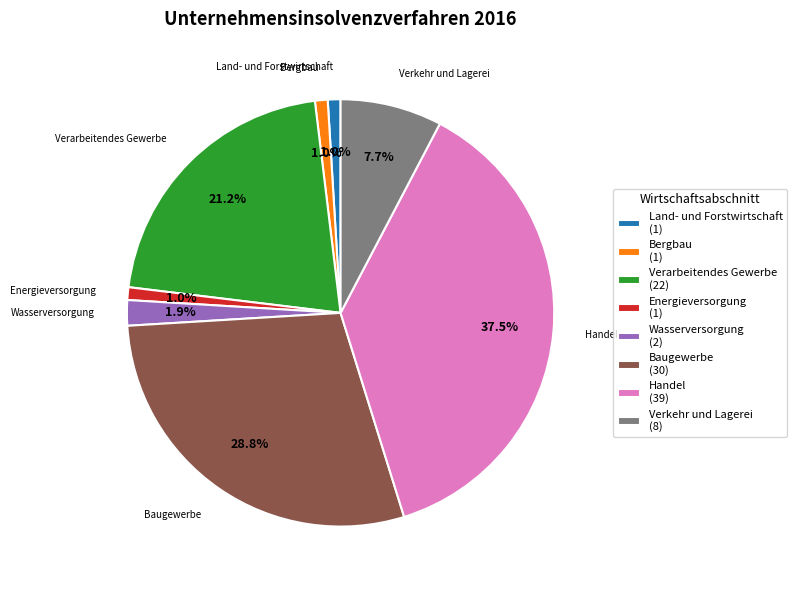

Is Land- und Forstwirtschaft the majority of the pie?

No